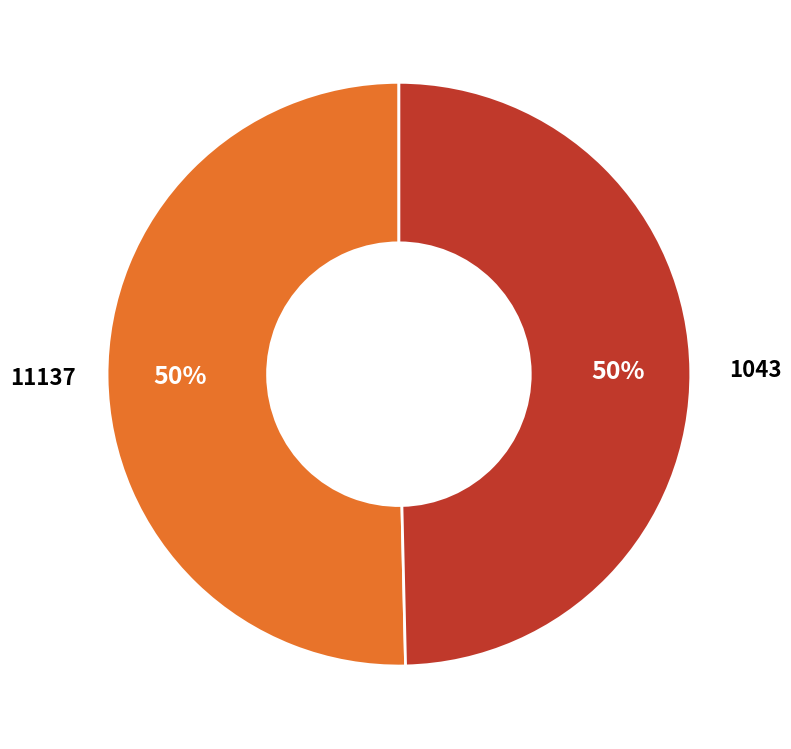

To the nearest percent, what is the average slice percentage?

50%